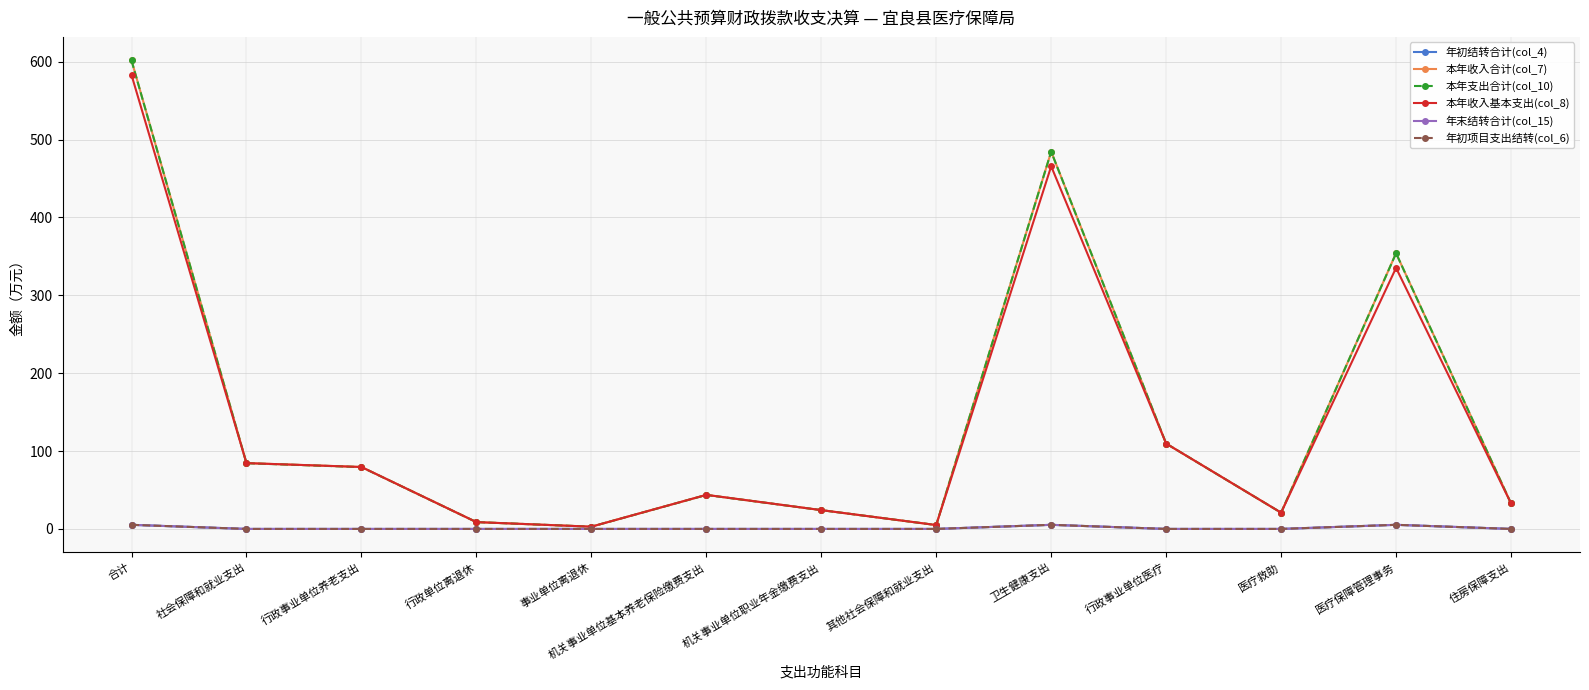

The value of 年初结转合计(col_4) at 行政事业单位医疗 is 1.9. True or false?

False